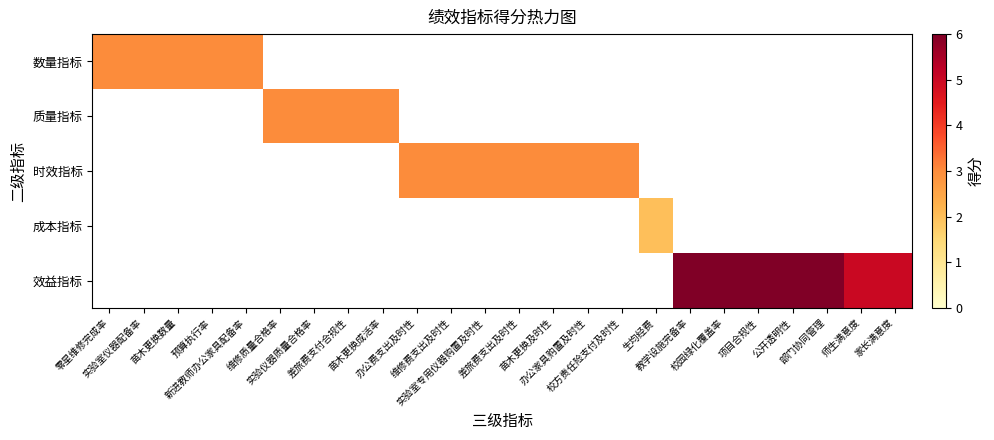

Is the value of 成本指标 at 教学设施完备率 greater than the value of 时效指标 at 实验室专用仪器购置及时性?

No